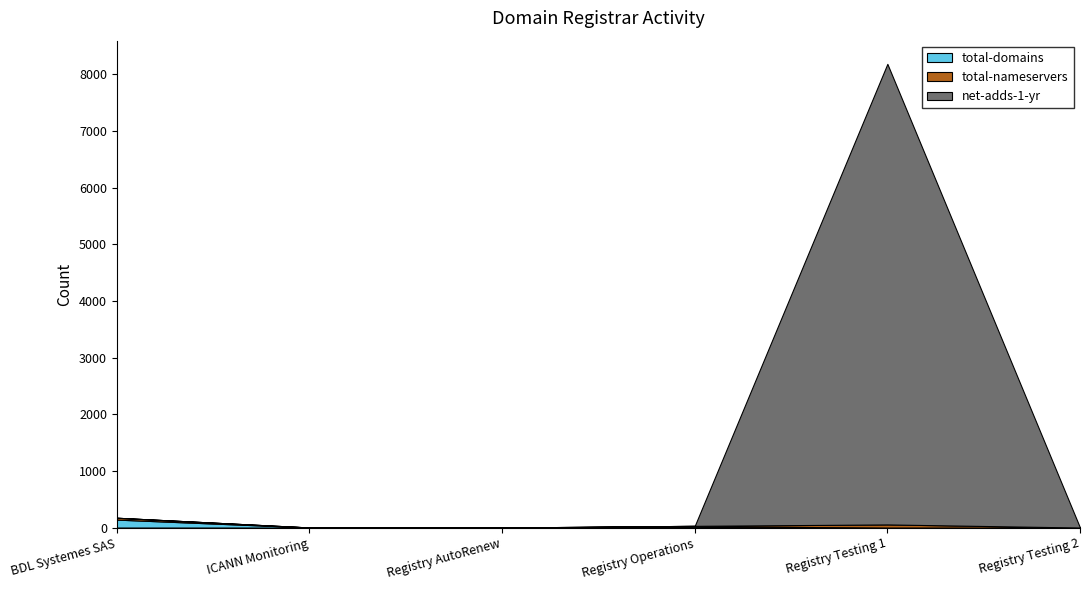

Does the chart have visible grid lines?

No